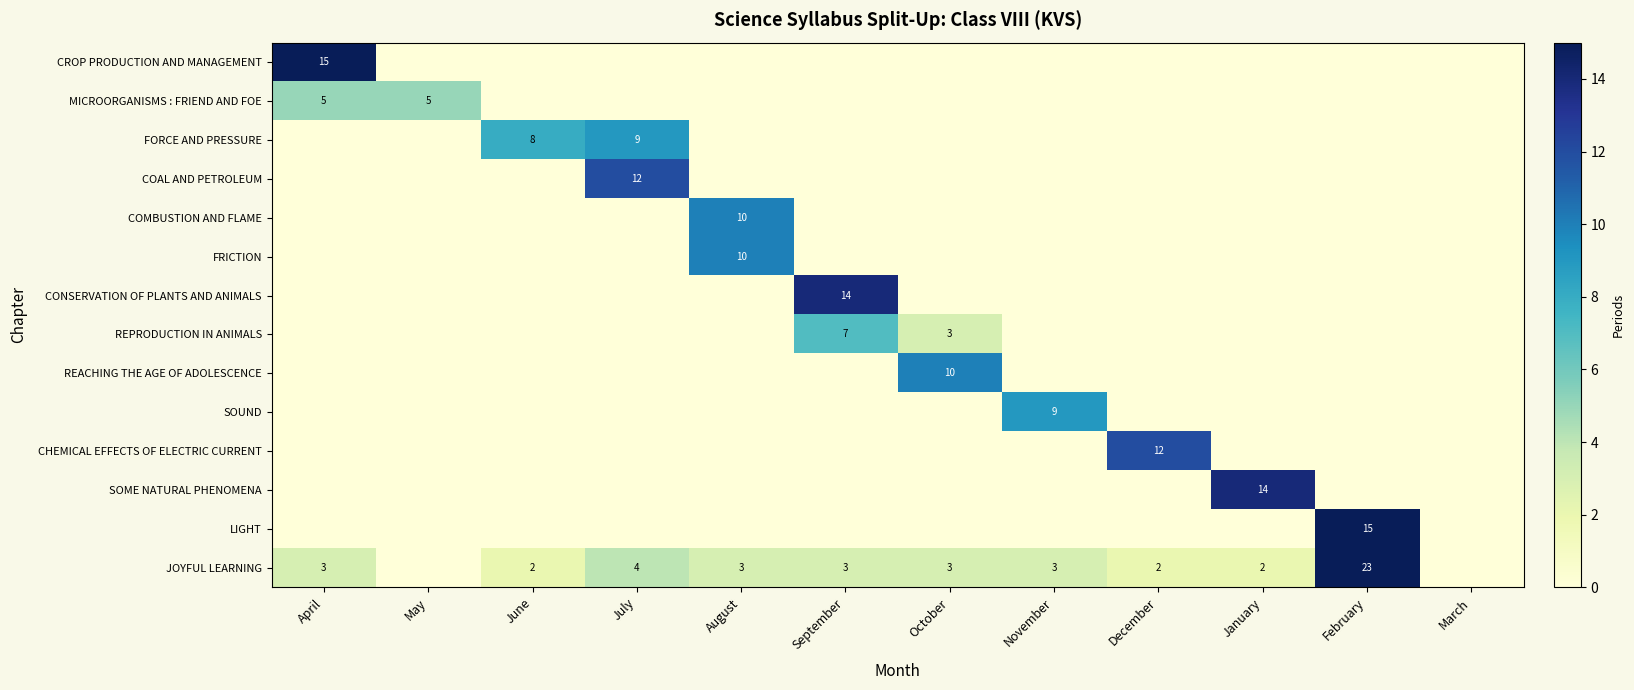

The CONSERVATION OF PLANTS AND ANIMALS series shows 9 at September. True or false?

False